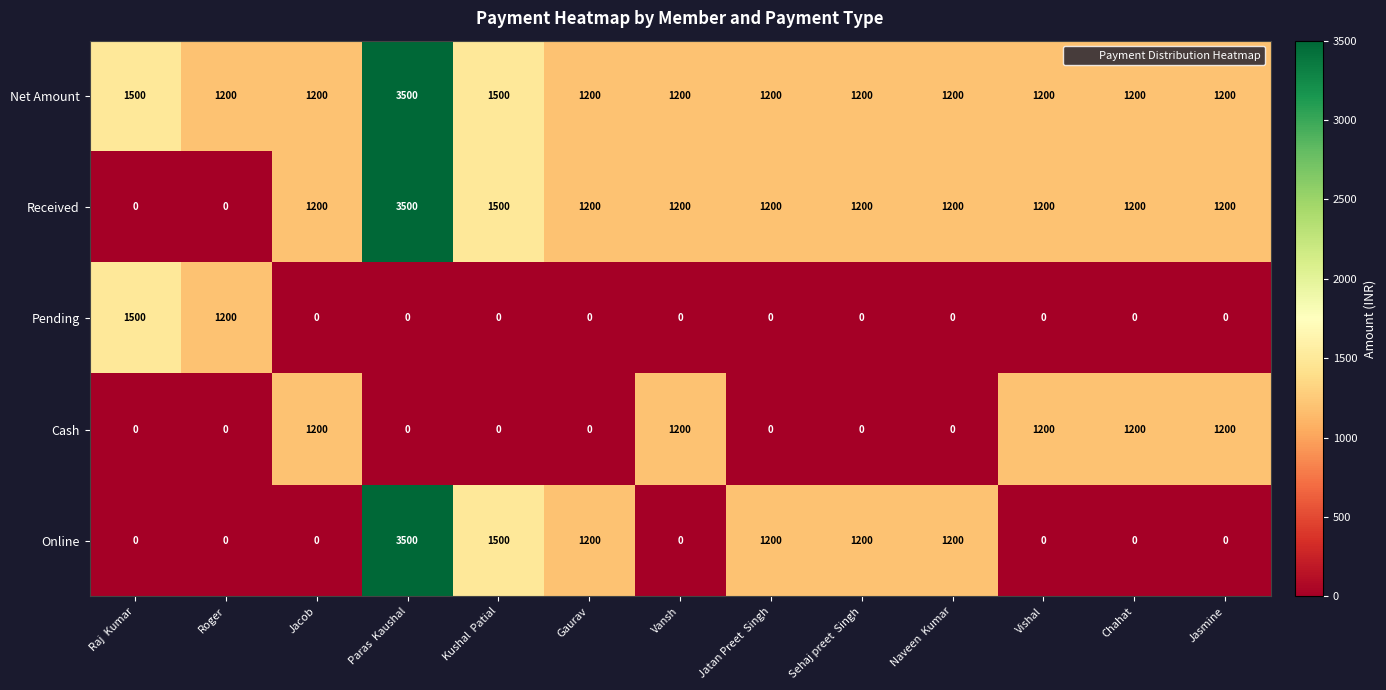

What is the total value across all series at Chahat?

3600